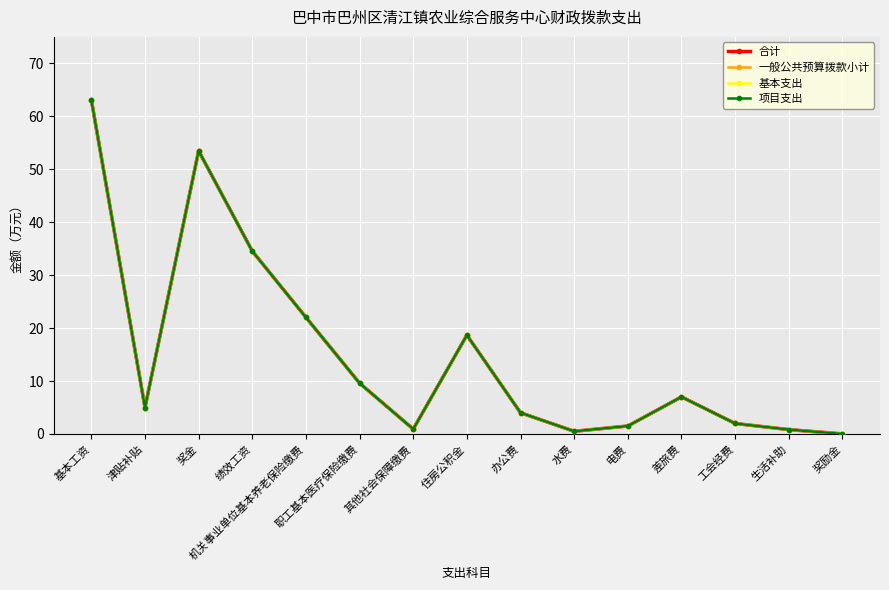

True or false: 项目支出 and 合计 intersect in this chart.

False